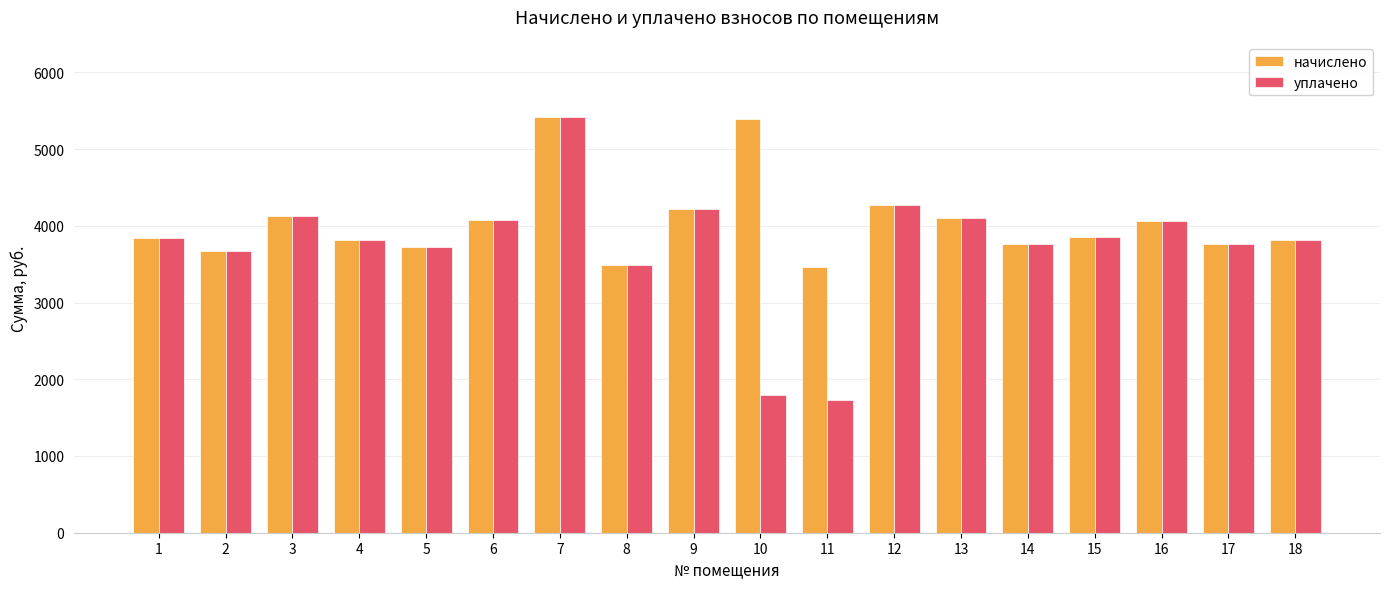

At which category is the sum across all series the highest?

7